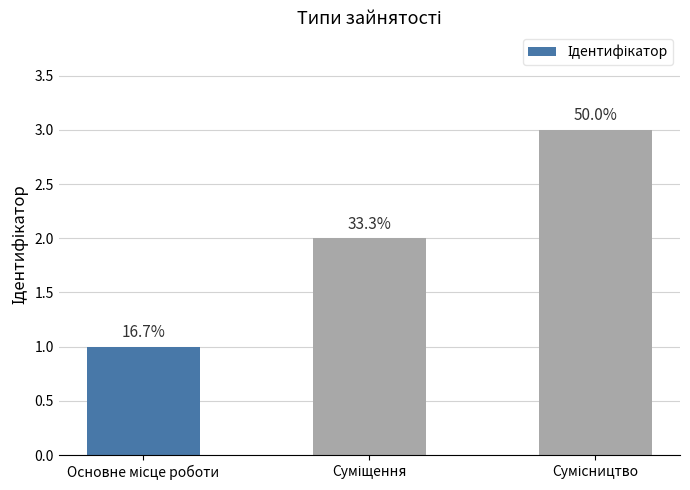

Rank the categories by value from highest to lowest.

Сумісництво, Суміщення, Основне місце роботи